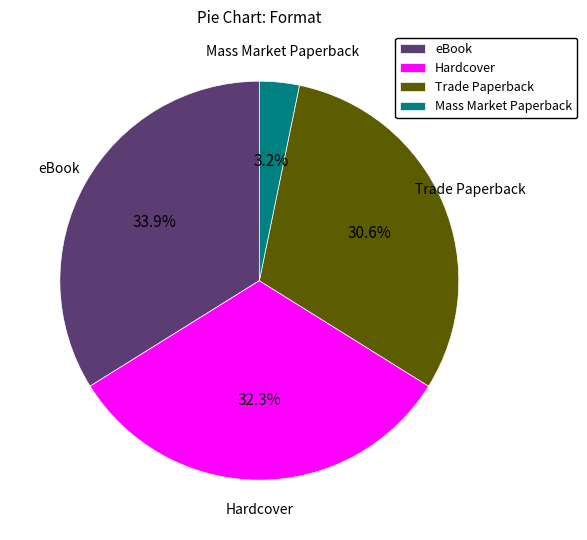

What percentage is the Trade Paperback slice, to the nearest percent?

31%